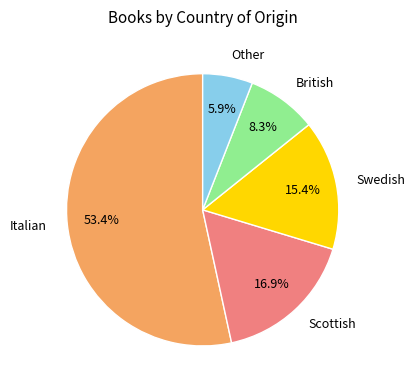

Which has a higher value, Swedish or Scottish?

Scottish